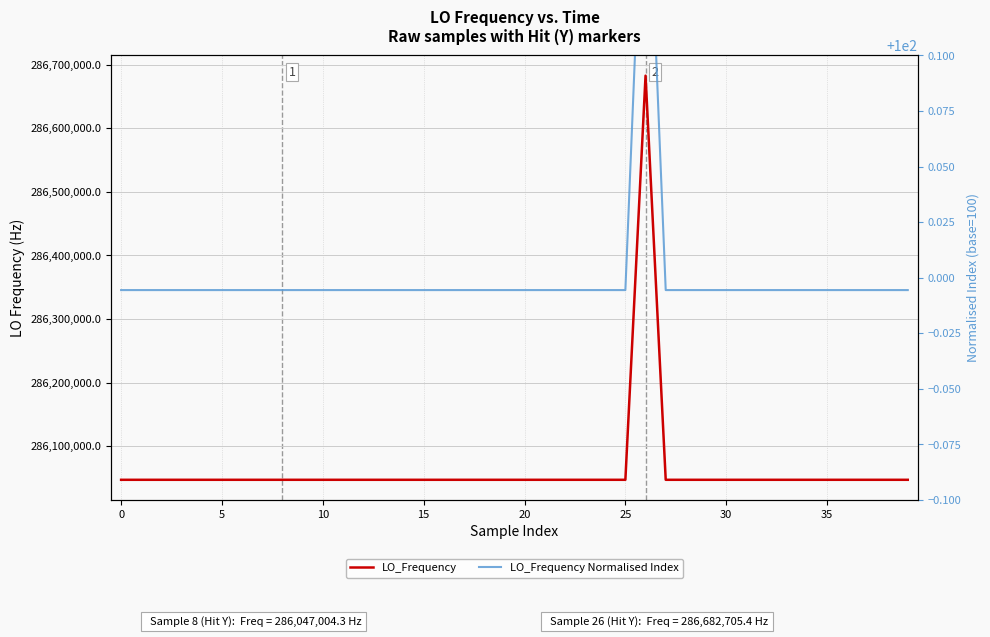

True or false: LO_Frequency Normalised Index and LO_Frequency cross at least once.

False